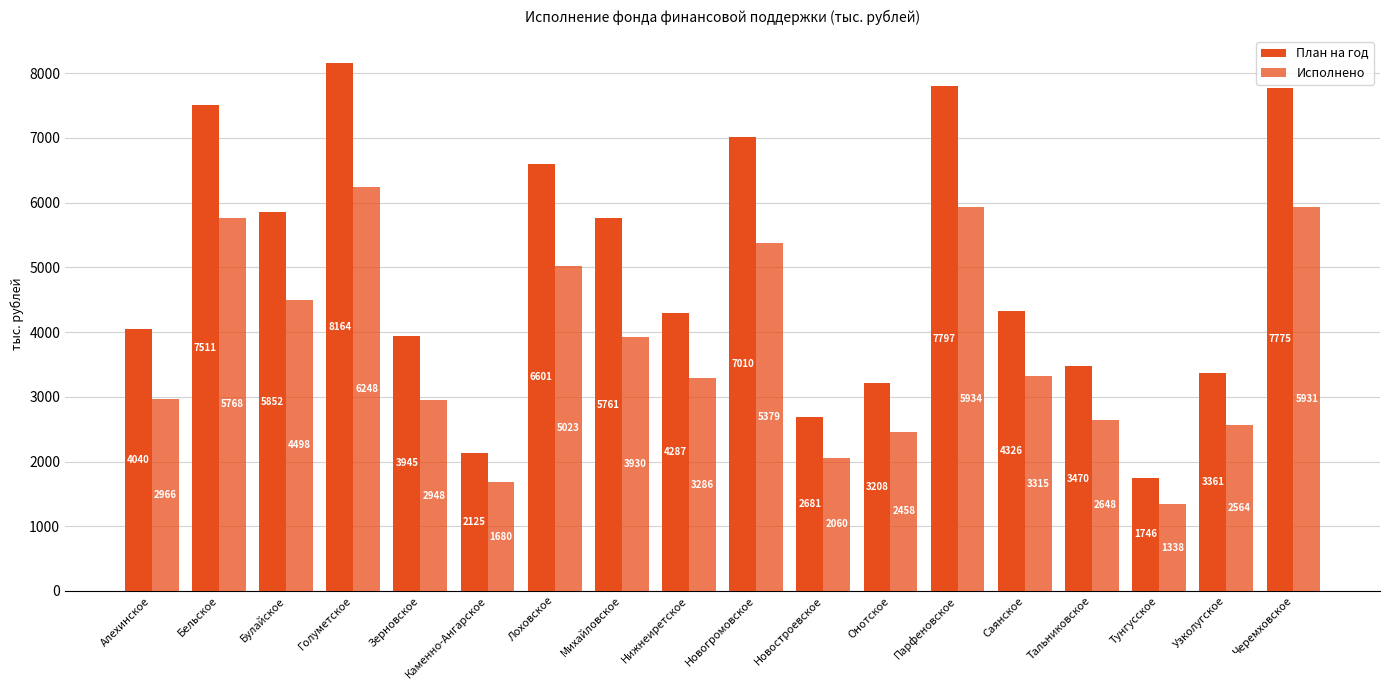

Which series changed the most between Зерновское and Парфеновское?

План на год